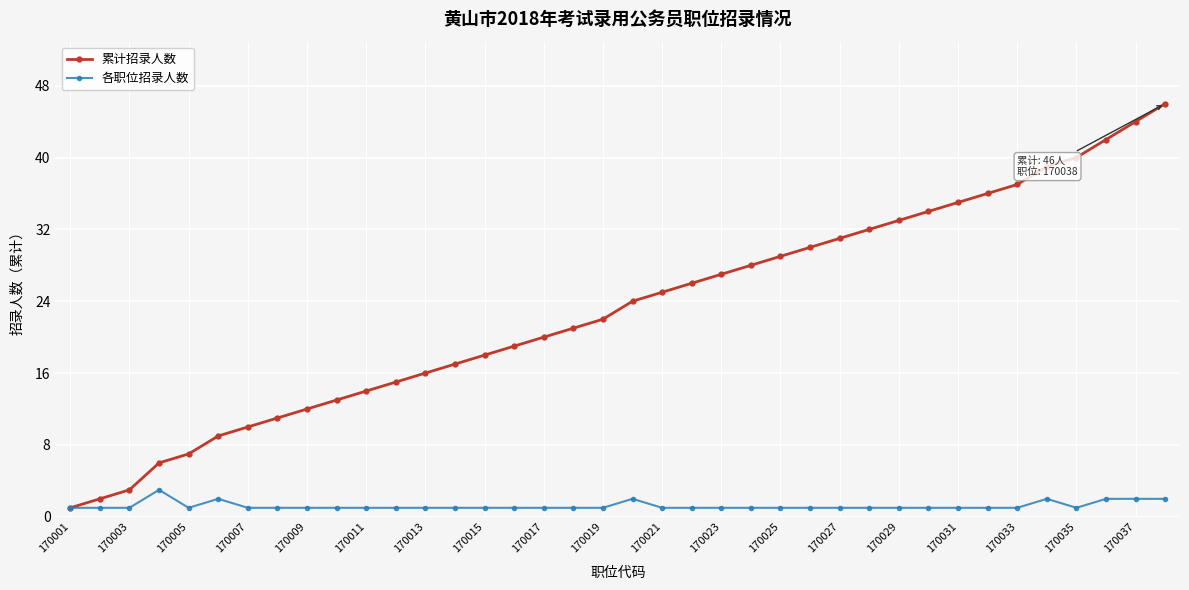

Which series has the largest range (max minus min)?

累计招录人数